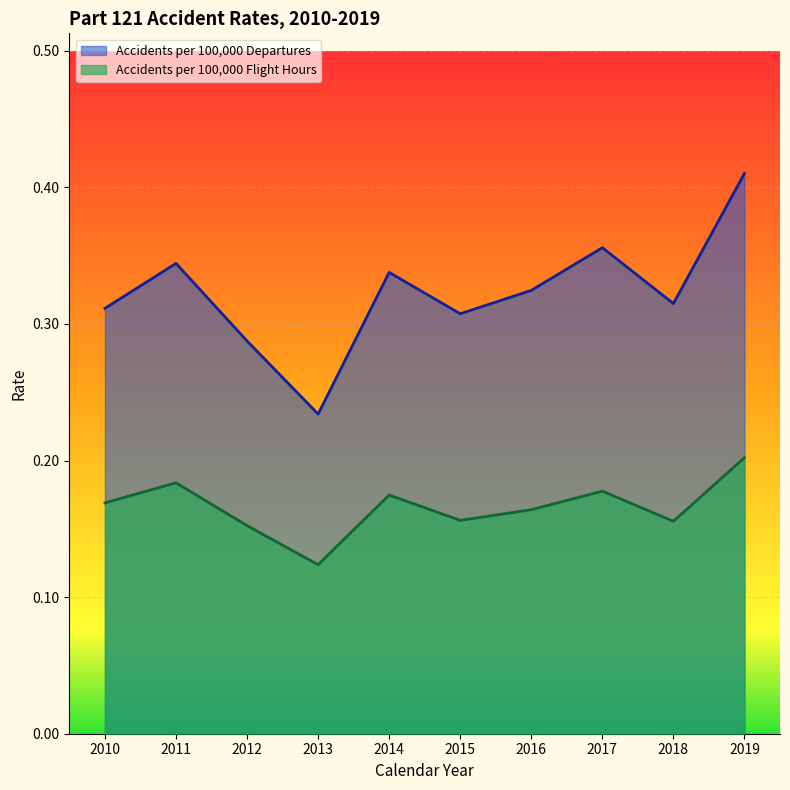

Between 2011 and 2010, which is larger?

2011